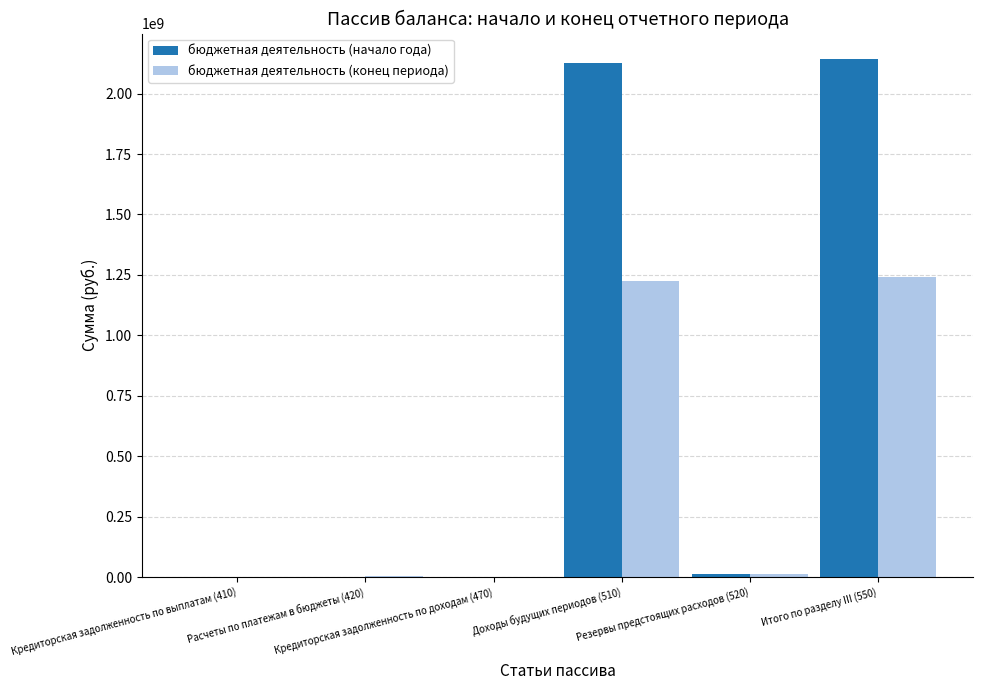

What is the sum of all бюджетная деятельность (начало года) values?

4282237081.6